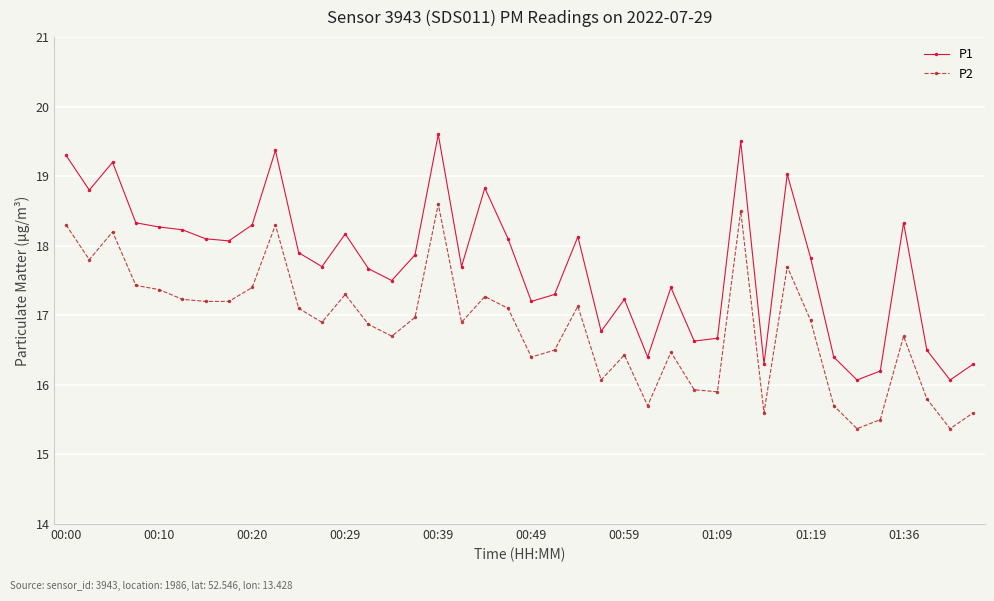

True or false: P2 has more than 2 points higher than both neighbors.

True